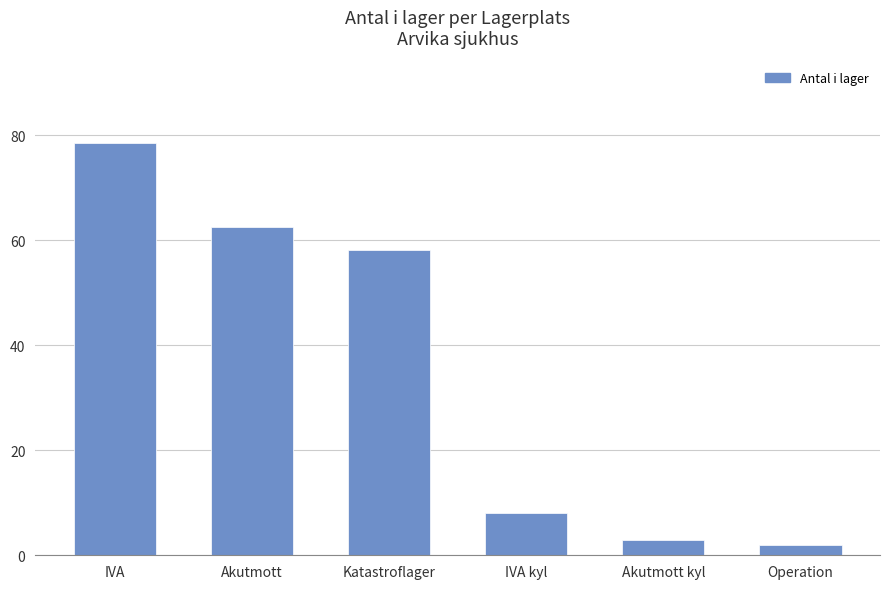

Reading left to right, what are all the values shown in this chart?

IVA=78.5	Akutmott=62.5	Katastroflager=58.2	IVA kyl=8.0	Akutmott kyl=3.0	Operation=2.0